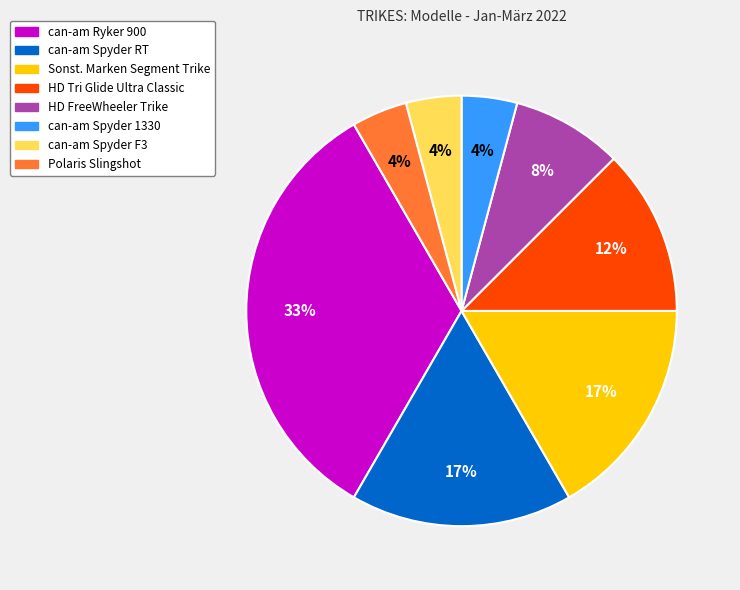

Is there a majority slice in this chart?

No